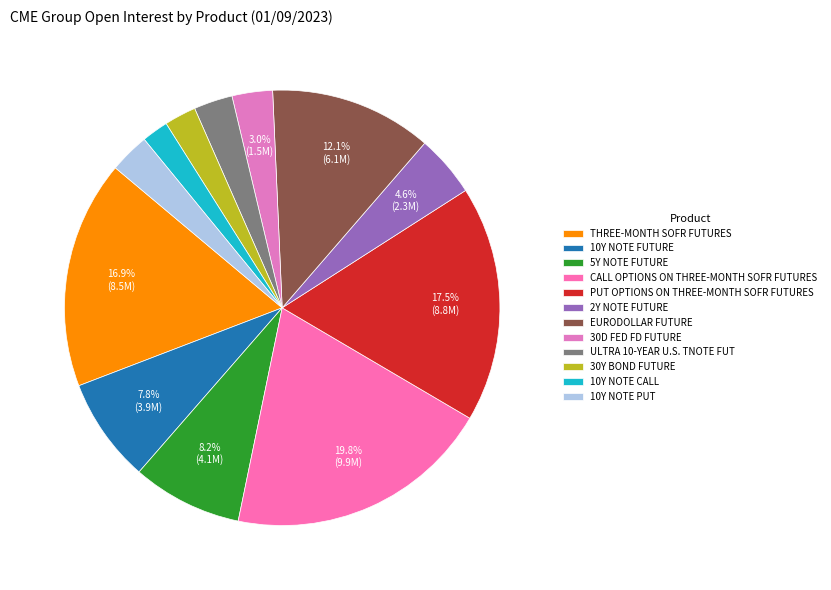

To the nearest percent, what portion does CALL OPTIONS ON THREE-MONTH SOFR FUTURES represent?

20%